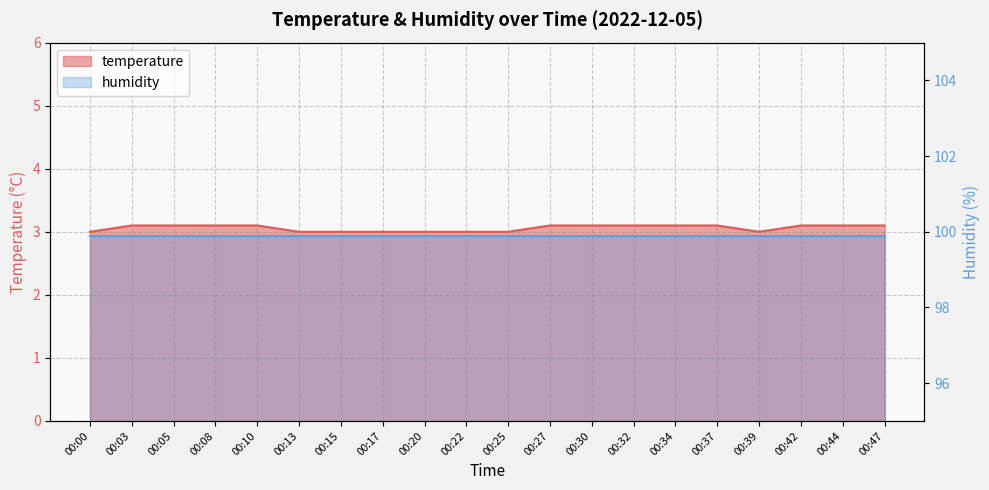

Which label corresponds to the smallest value in the chart?

00:00